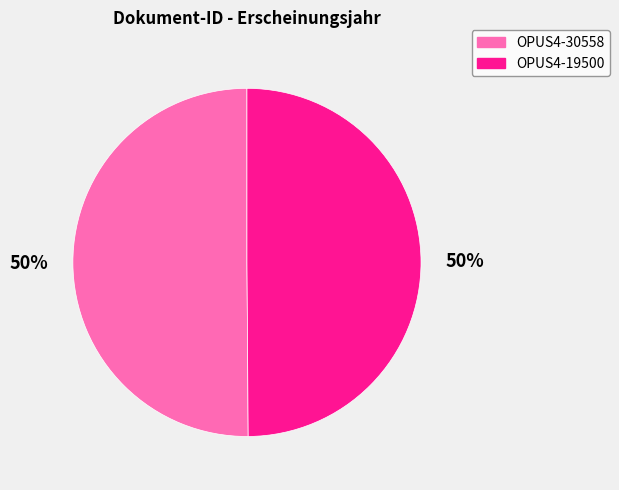

To the nearest percent, what percentage of the pie is OPUS4-30558?

50%